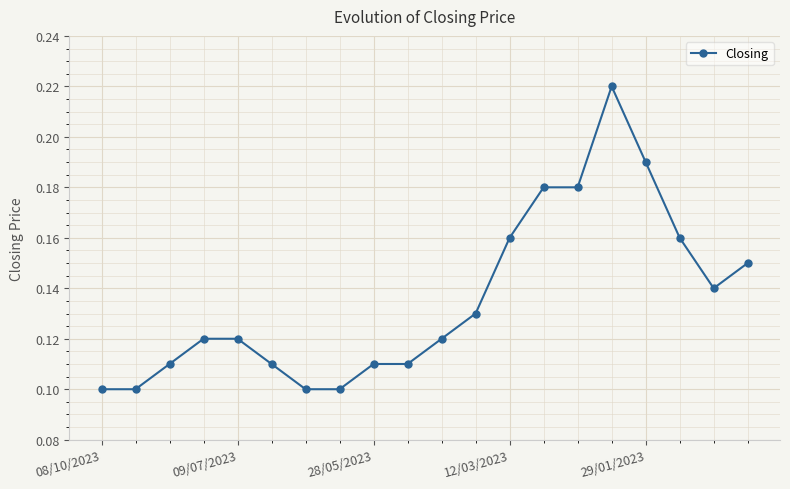

Count the values in the range 0 to 1.

20